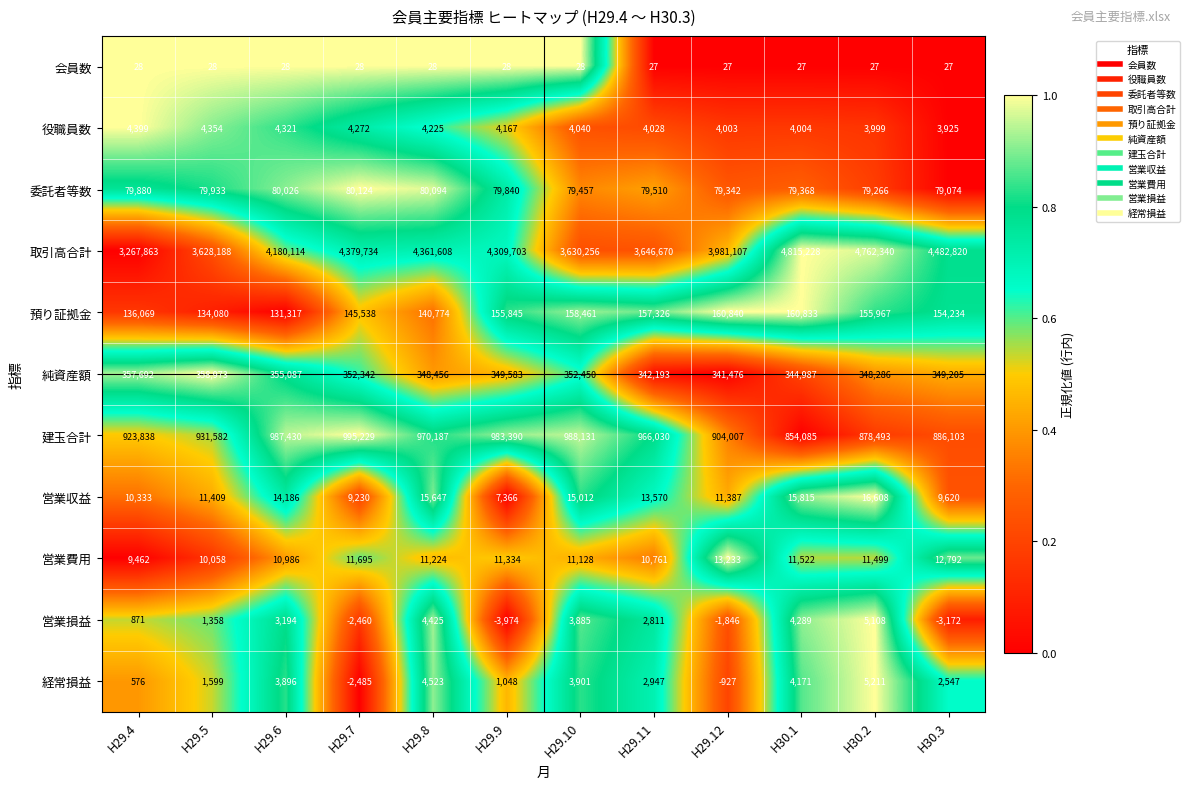

What is the spread (max minus min) of values at H30.3?

4485992